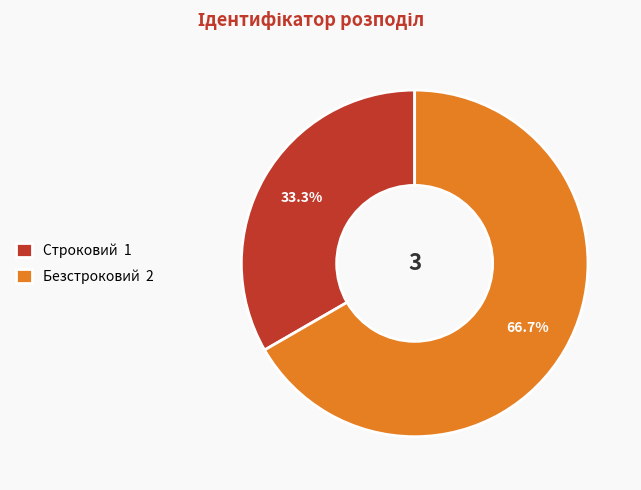

To the nearest percent, what is the average slice percentage?

50%